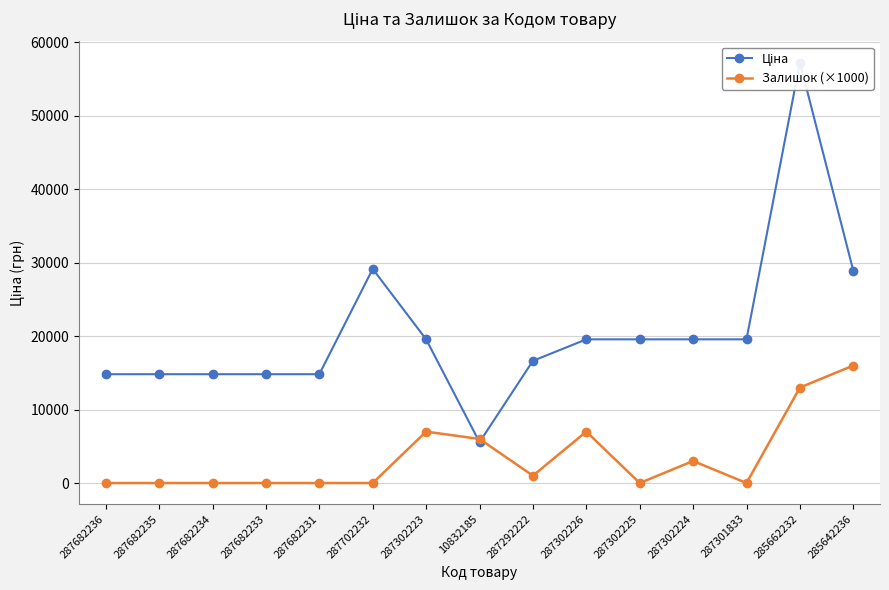

Reading left to right, transcribe all the data shown in this chart.

Ціна: 287682236=14817.6	287682235=14817.6	287682234=14817.6	287682233=14817.6	287682231=14817.6	287702232=29152.3	287302223=19564.9	10832185=5560.3	287292222=16636.8	287302226=19564.9	287302225=19564.9	287302224=19564.9	287301833=19564.9	285662232=57258.0	285642236=28901.7
Залишок (×1000): 287682236=0.0	287682235=0.0	287682234=0.0	287682233=0.0	287682231=0.0	287702232=0.0	287302223=7000.0	10832185=6000.0	287292222=1000.0	287302226=7000.0	287302225=0.0	287302224=3000.0	287301833=0.0	285662232=13000.0	285642236=16000.0